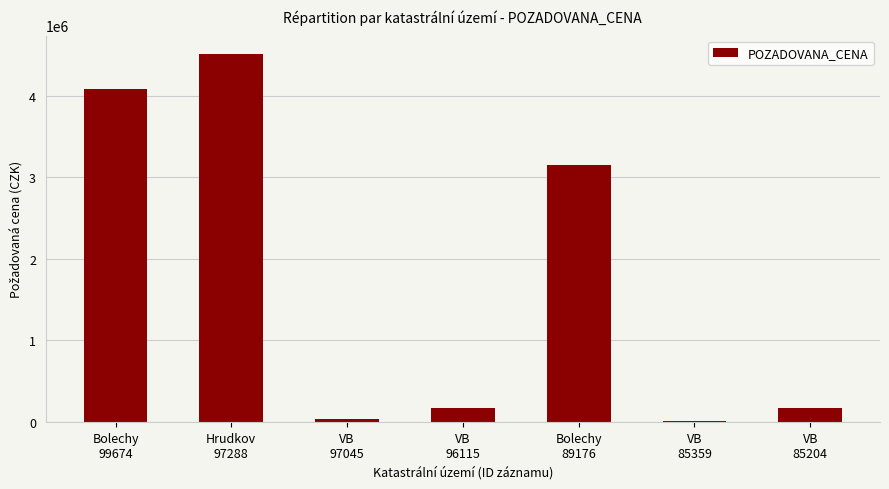

What is the difference between the values at Bolechy
99674 and Bolechy
89176?

931940